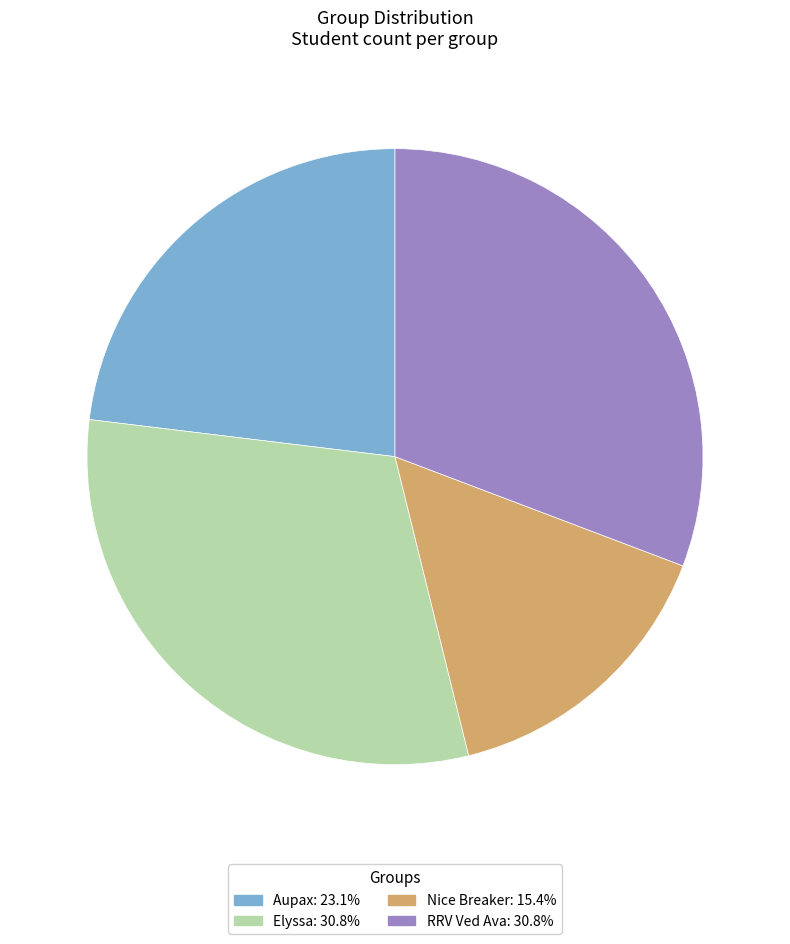

What is the ratio of the value at RRV Ved Ava to the value at Elyssa?

1.0